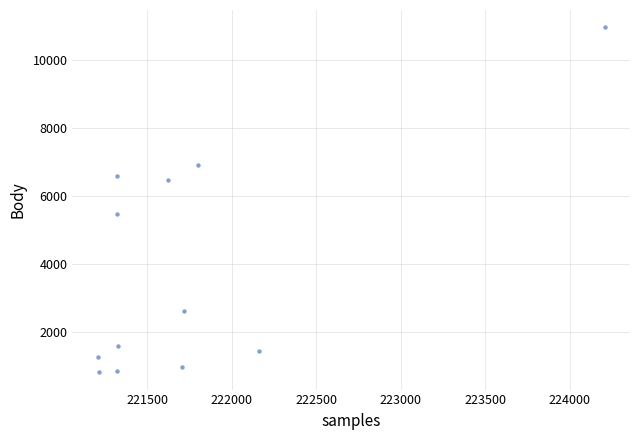

What Y value in the scatter plot is closest to 5885?

5476